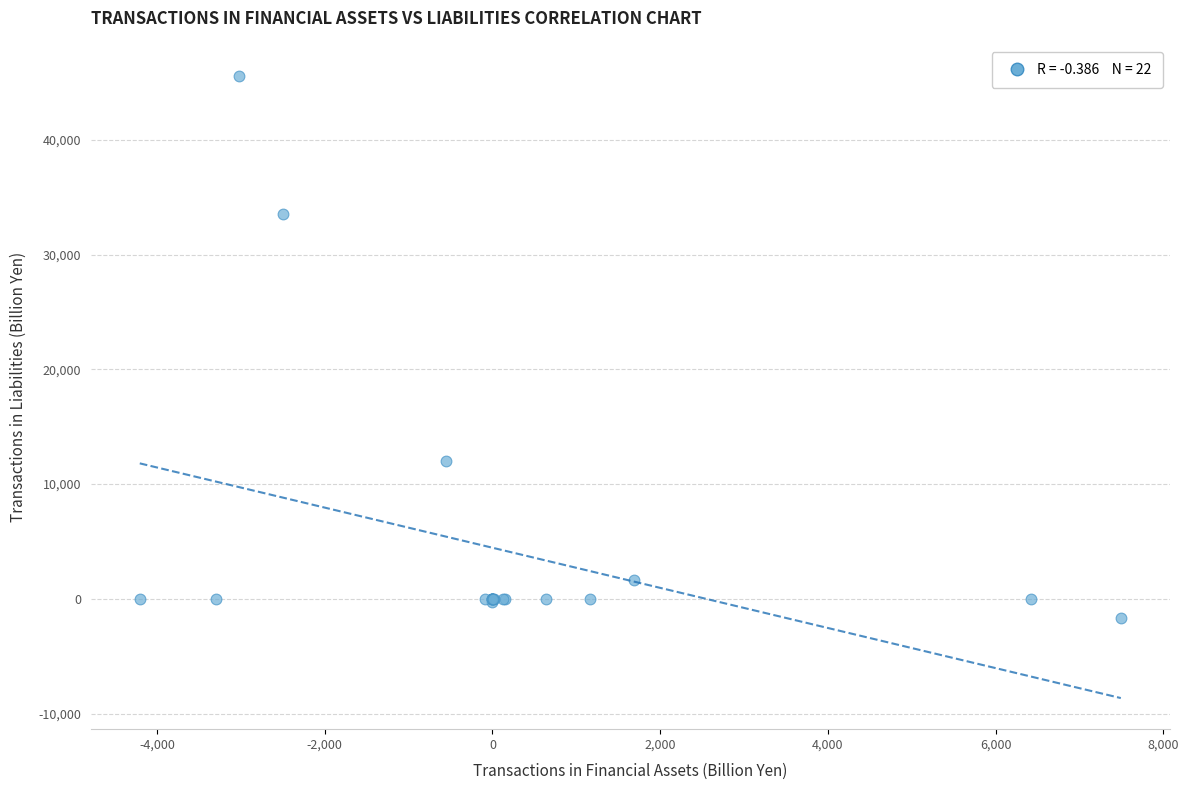

What Y value in the scatter plot is closest to 21958?

12027.2